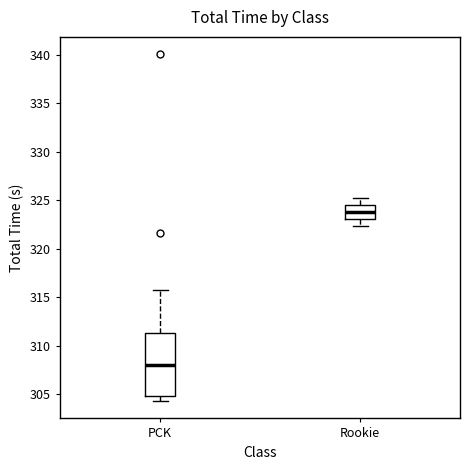

Reading left to right, transcribe this box plot: for each box, give where its median line is, the range the box spans, and where its two whiskers end, as read against the y-axis. The values are not printed on the chart, so give them approximately, as read against the axis.

PCK: median 308.0, box 305.0 to 311.5, whiskers 304.5 to 316.0
Rookie: median 323.5, box 323.0 to 324.5, whiskers 322.5 to 325.0